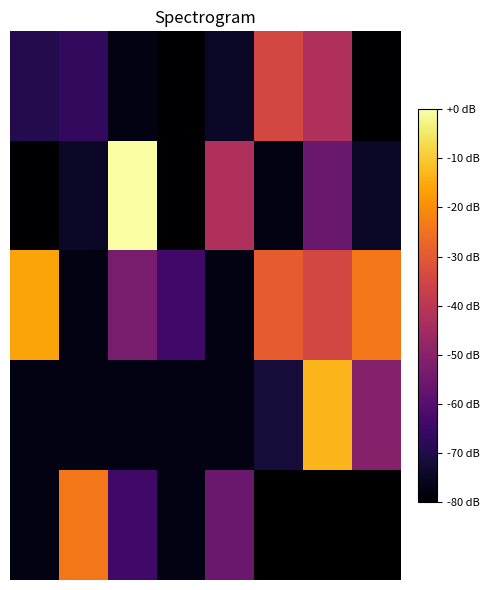

What is the difference between the second highest and second lowest values in the 0 series?

37.3